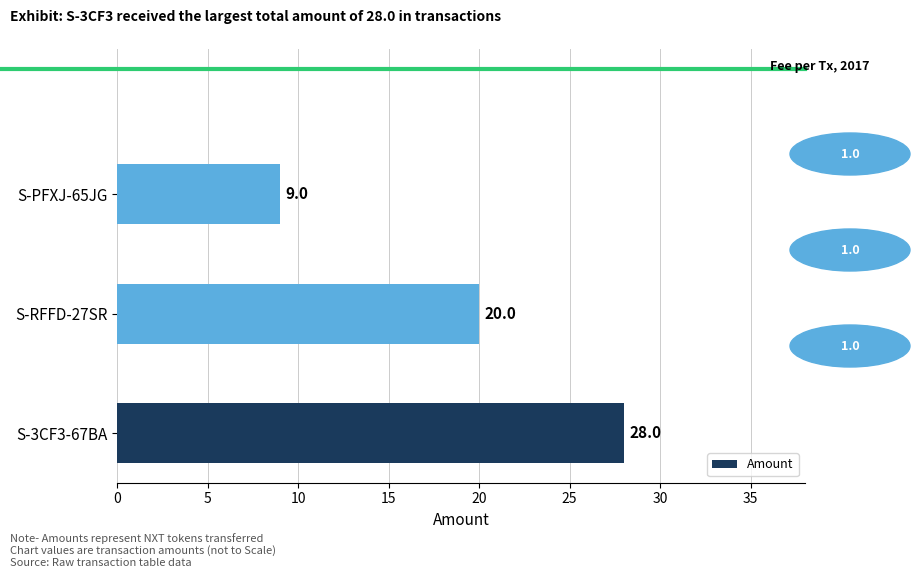

What is the difference between the maximum and second lowest values?

8